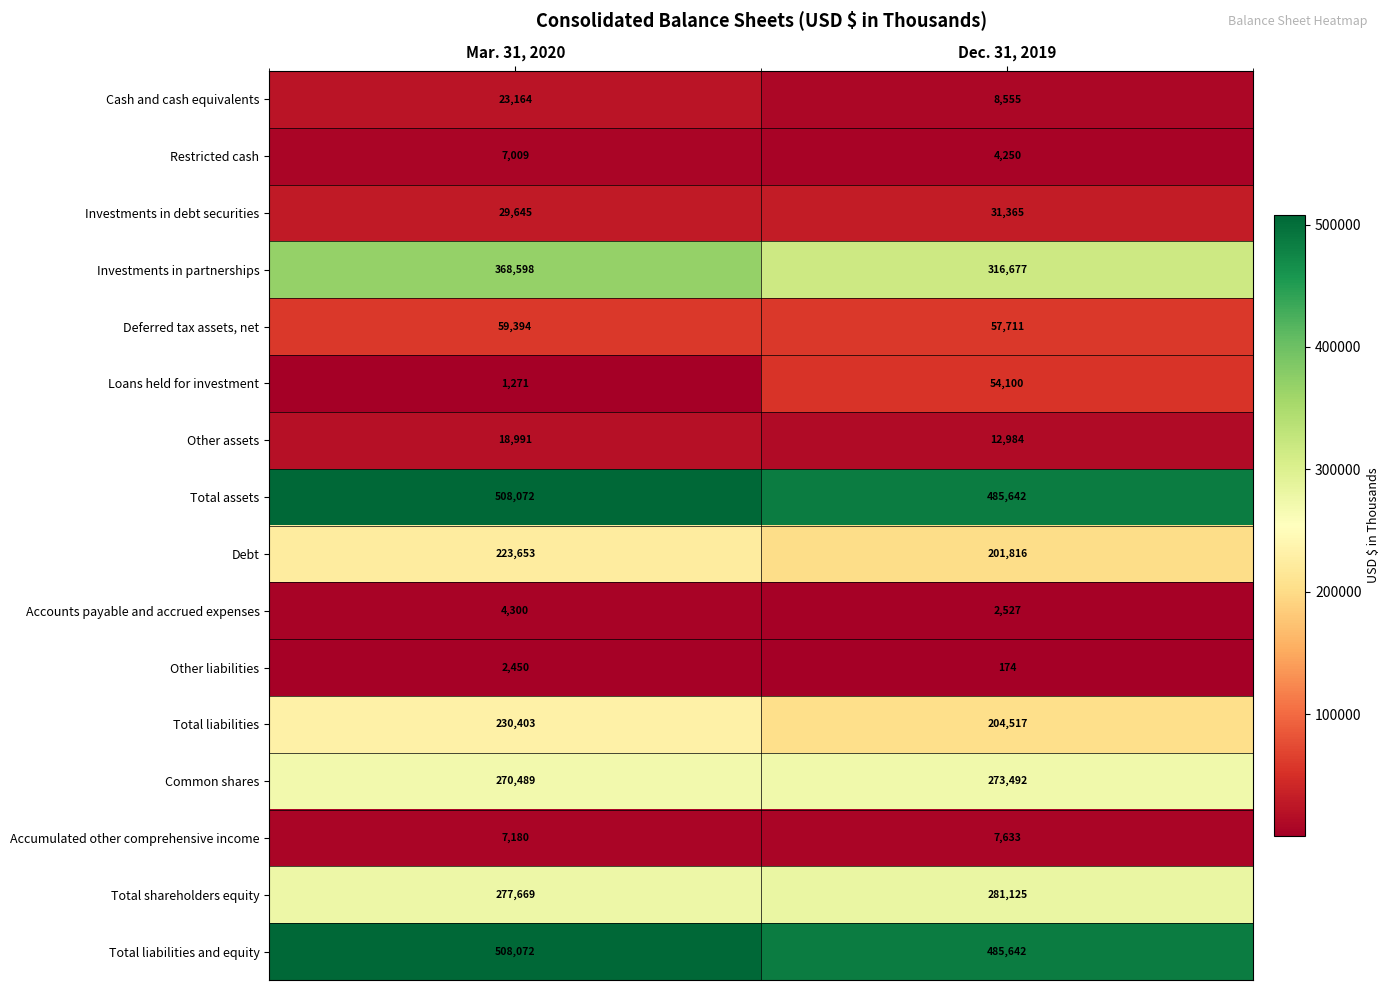

The value of Total liabilities at Dec. 31, 2019 is 204517. True or false?

True